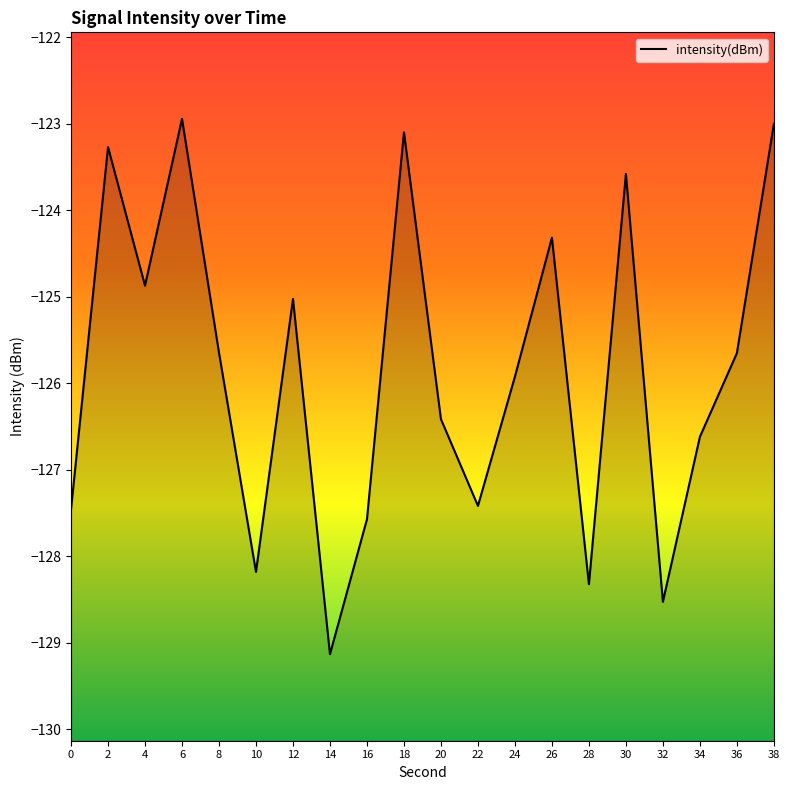

The value at 36 is -55.5. True or false?

False